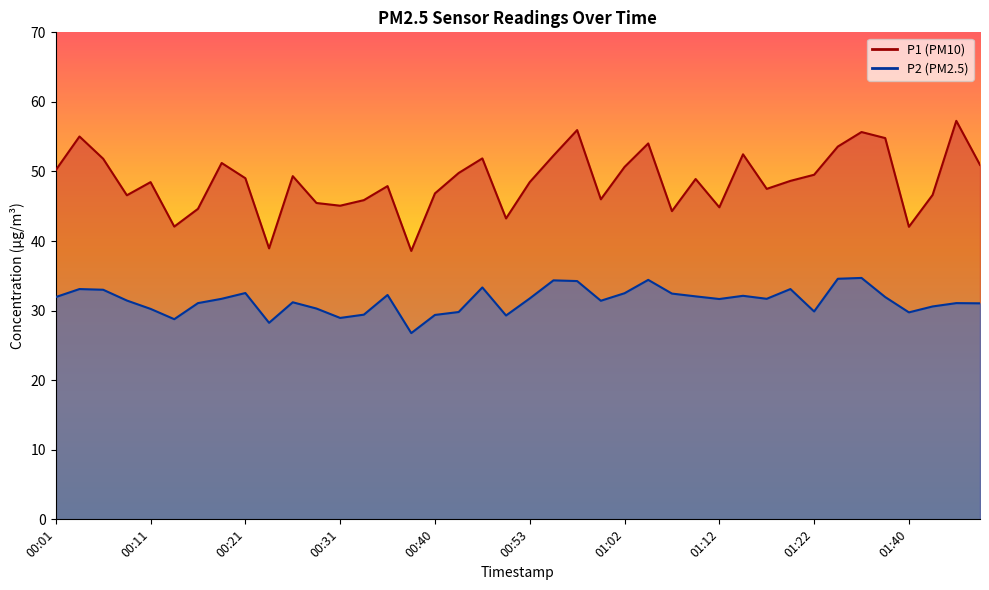

True or false: P1 and P2 intersect in this chart.

False